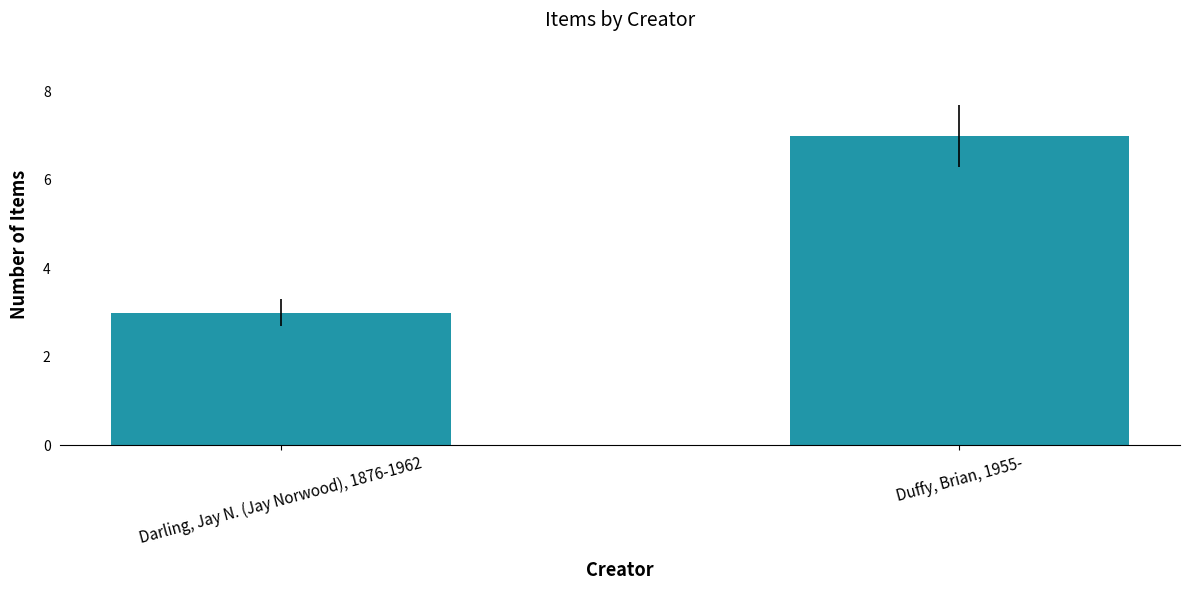

List the labels in order of value, smallest first.

Darling, Jay N. (Jay Norwood), 1876-1962, Duffy, Brian, 1955-